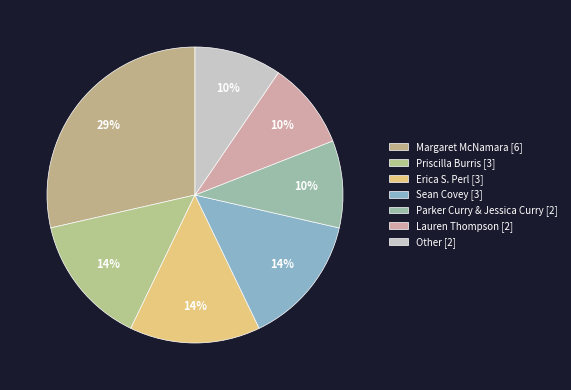

True or false: Margaret McNamara accounts for 29% of the total.

True